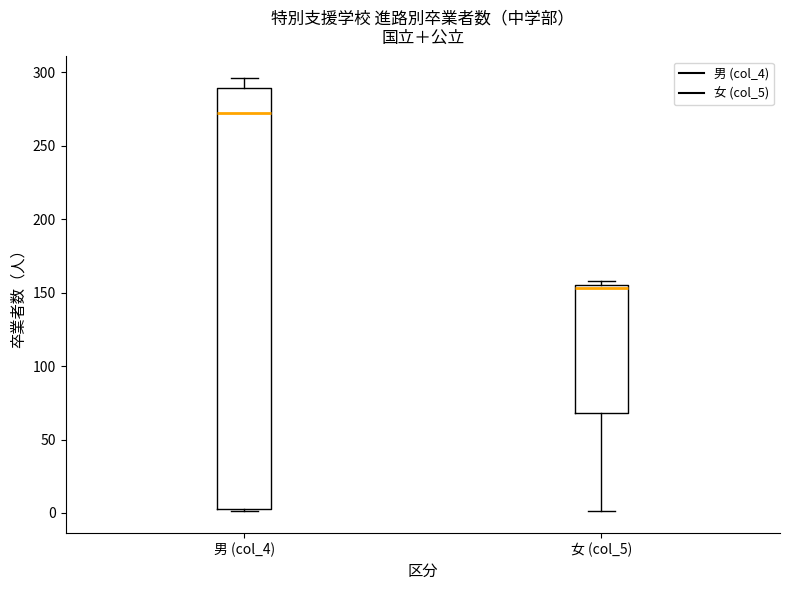

Reading left to right, read every box against the y-axis: the position of its median line, the range the box covers, and the ends of its whiskers. The values are not printed on the chart, so give them approximately, as read against the axis.

男 (col_4): median 270, box 5 to 290, whiskers 0 to 295
女 (col_5): median 155 (just below the box's upper edge), box 70 to 155, whiskers 0 to 160